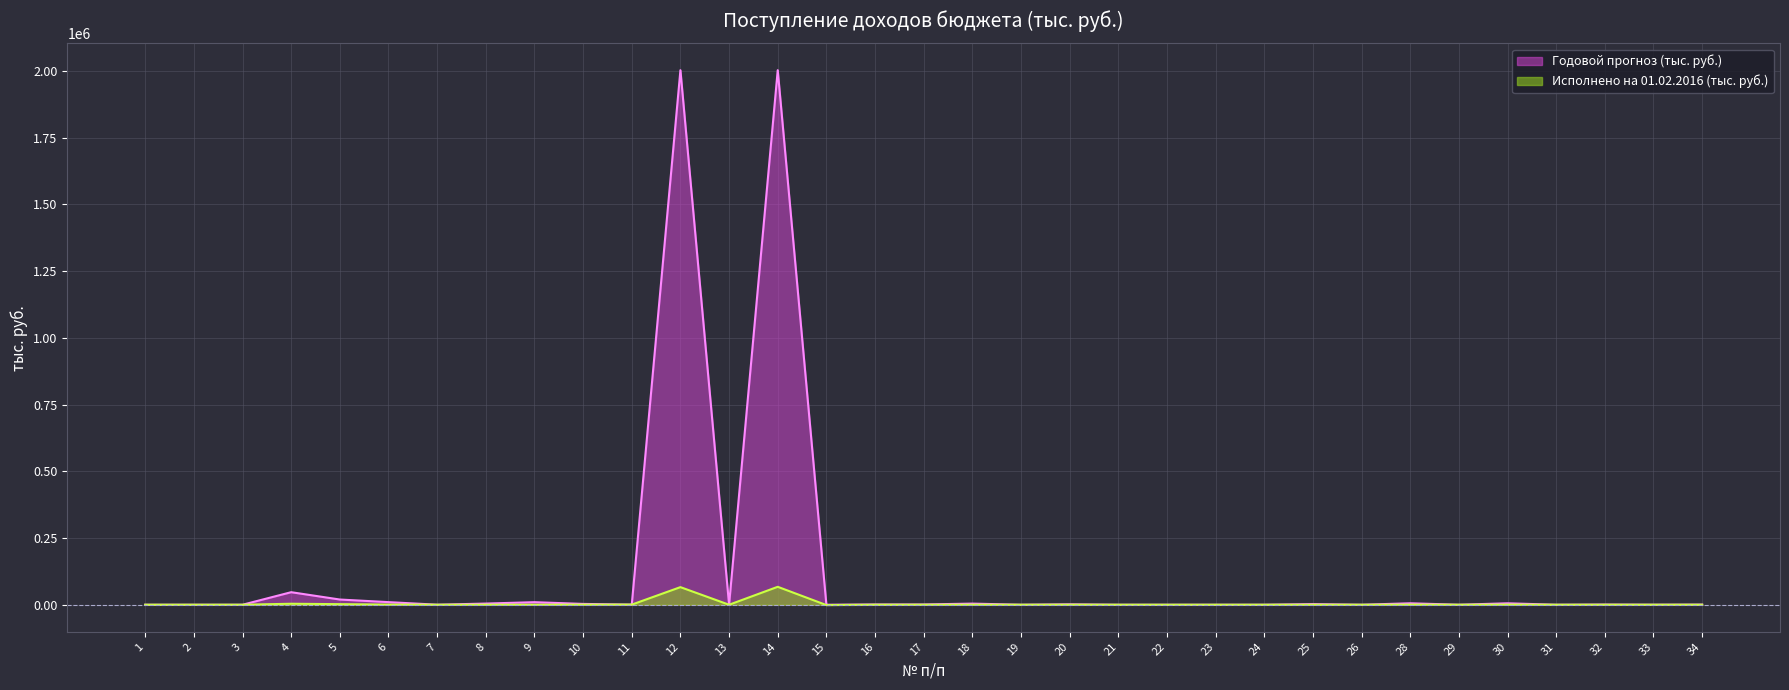

What is the sum of all Исполнено на 01.02.2016 (тыс. руб.) values?

140219.9